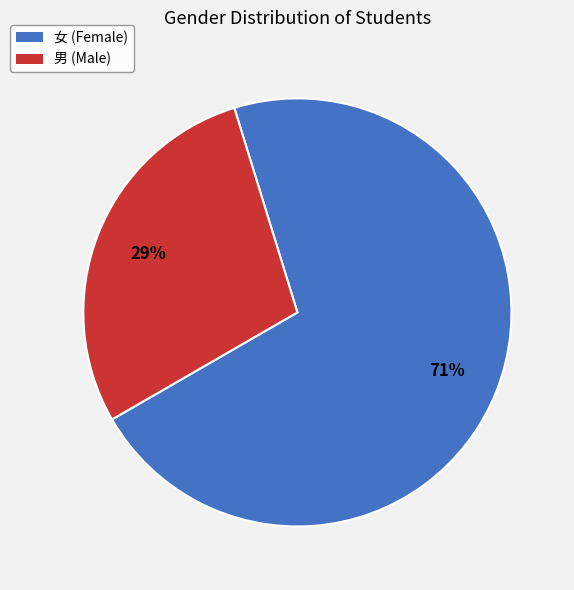

How many slices are in this pie chart?

2